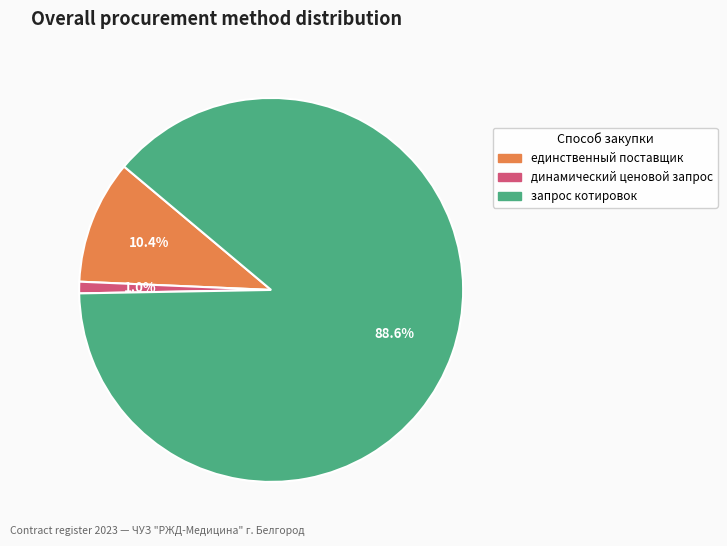

Which category has the biggest portion of the pie?

запрос котировок